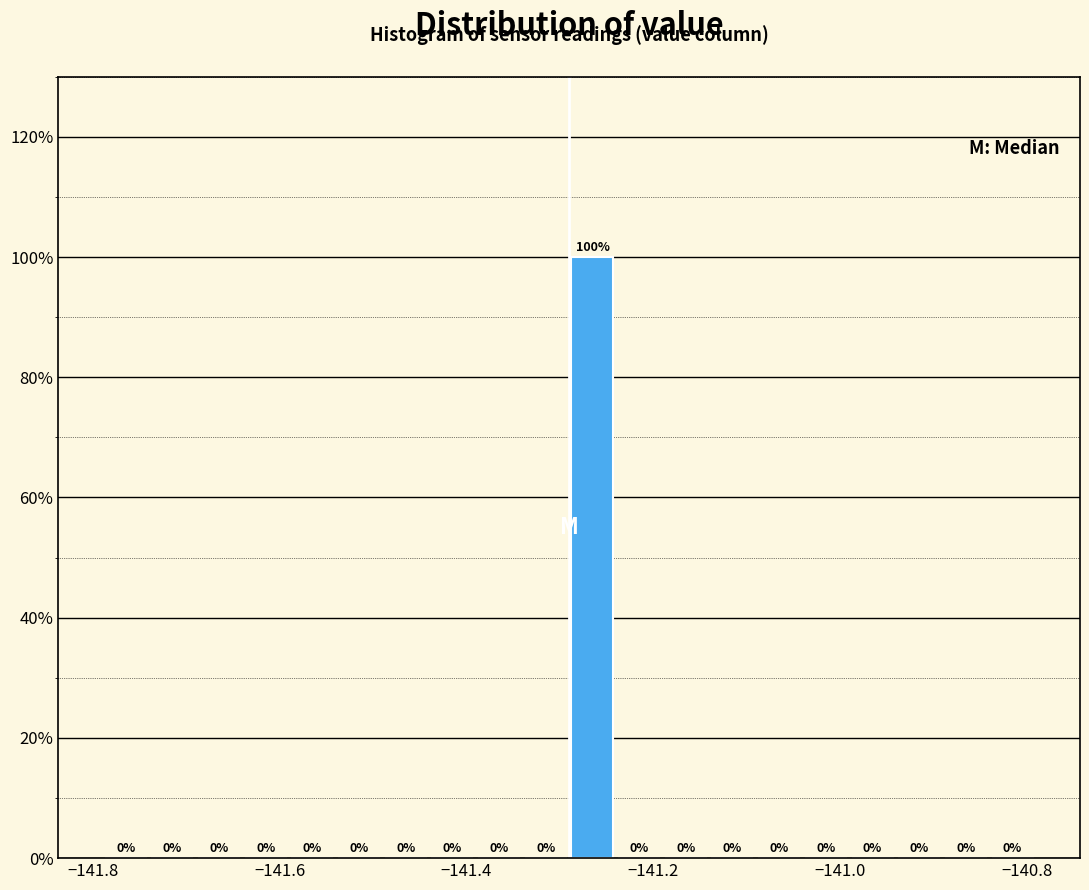

Around what value on the x-axis is the tallest bar? Give the approximate position of its centre, as read against the axis.

-141.26